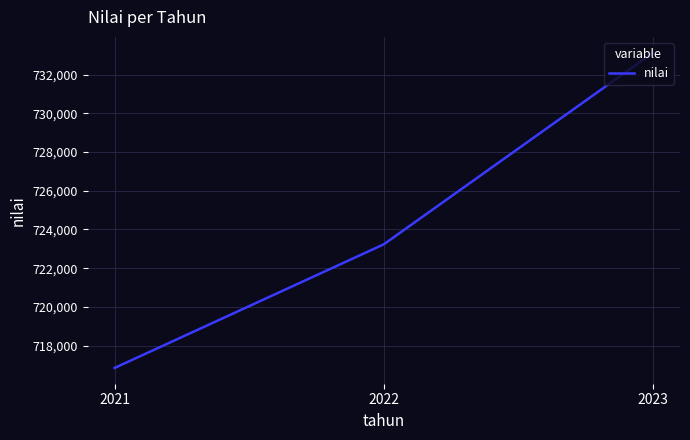

How many lines are shown in the chart?

1